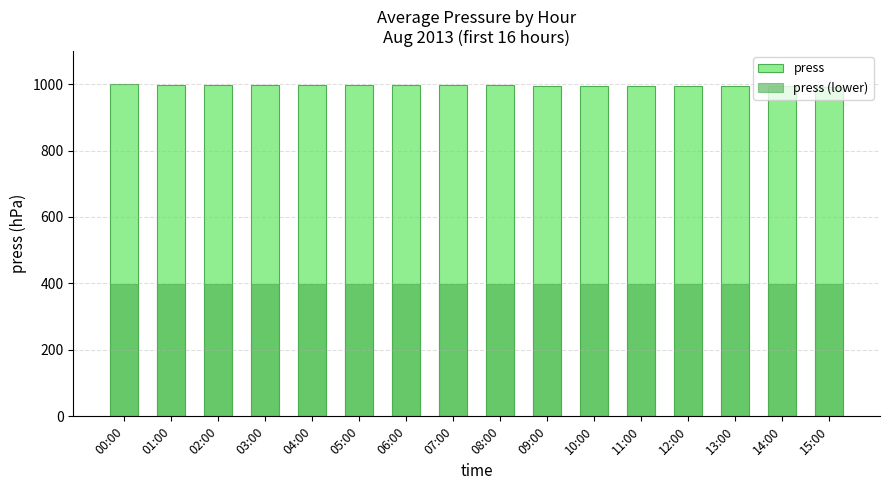

What position from the right is 13:00?

3